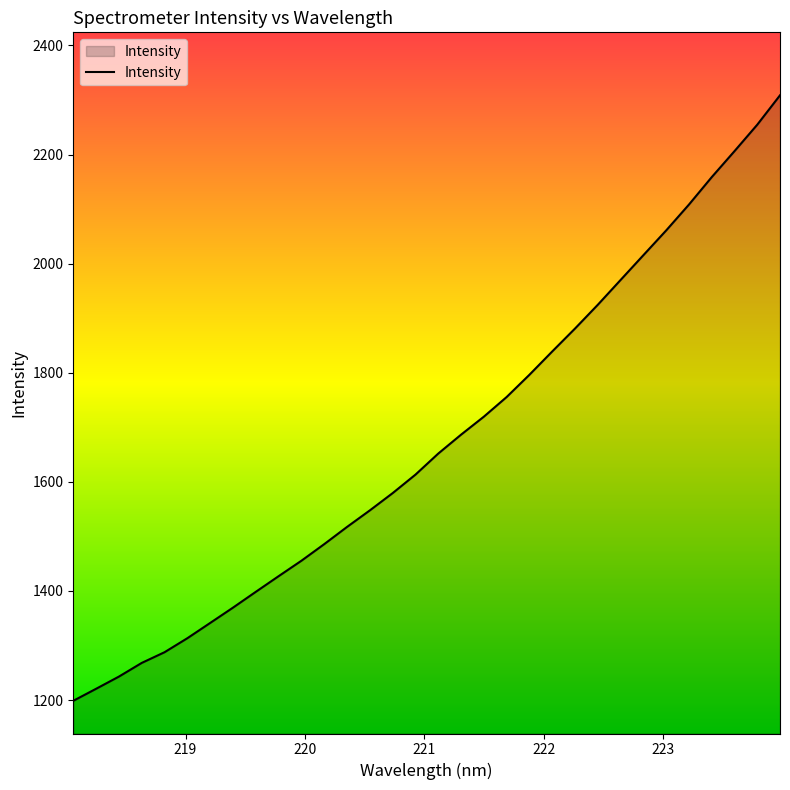

Does the chart have visible grid lines?

No